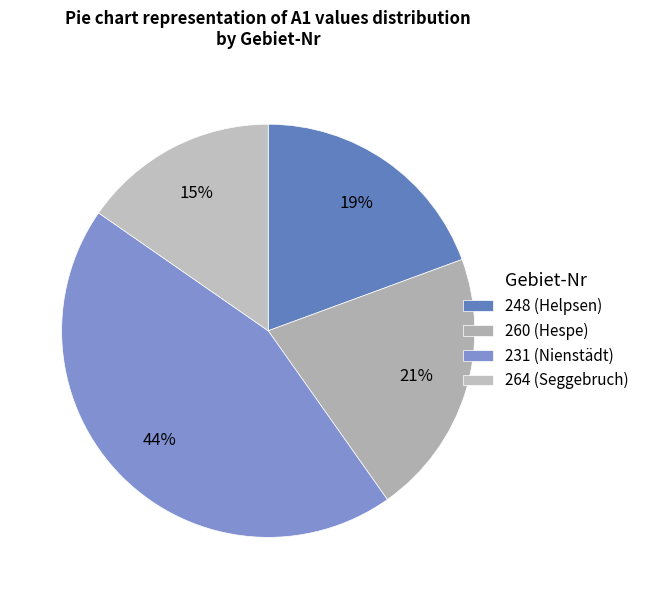

Is the sum of 231 and 264 greater than half?

Yes